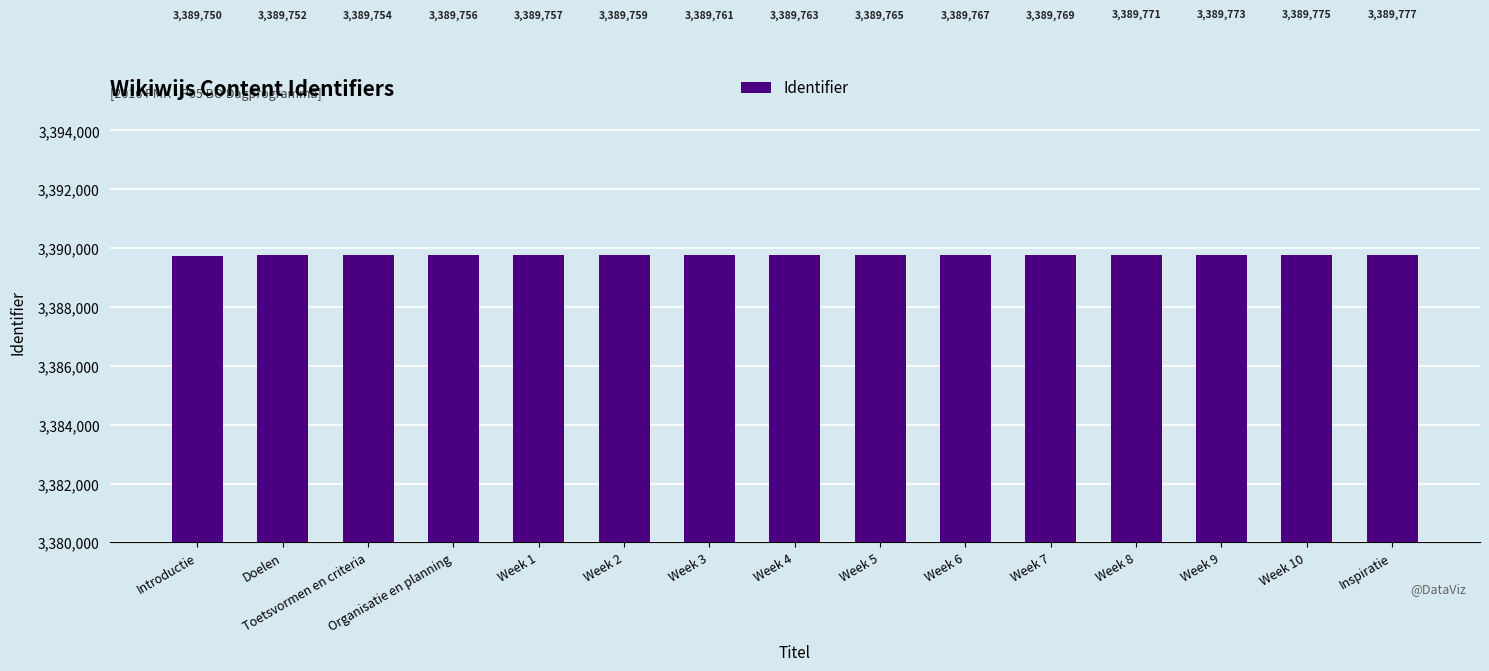

Reading left to right, list all the values displayed in this chart.

3389750	3389752	3389754	3389756	3389757	3389759	3389761	3389763	3389765	3389767	3389769	3389771	3389773	3389775	3389777